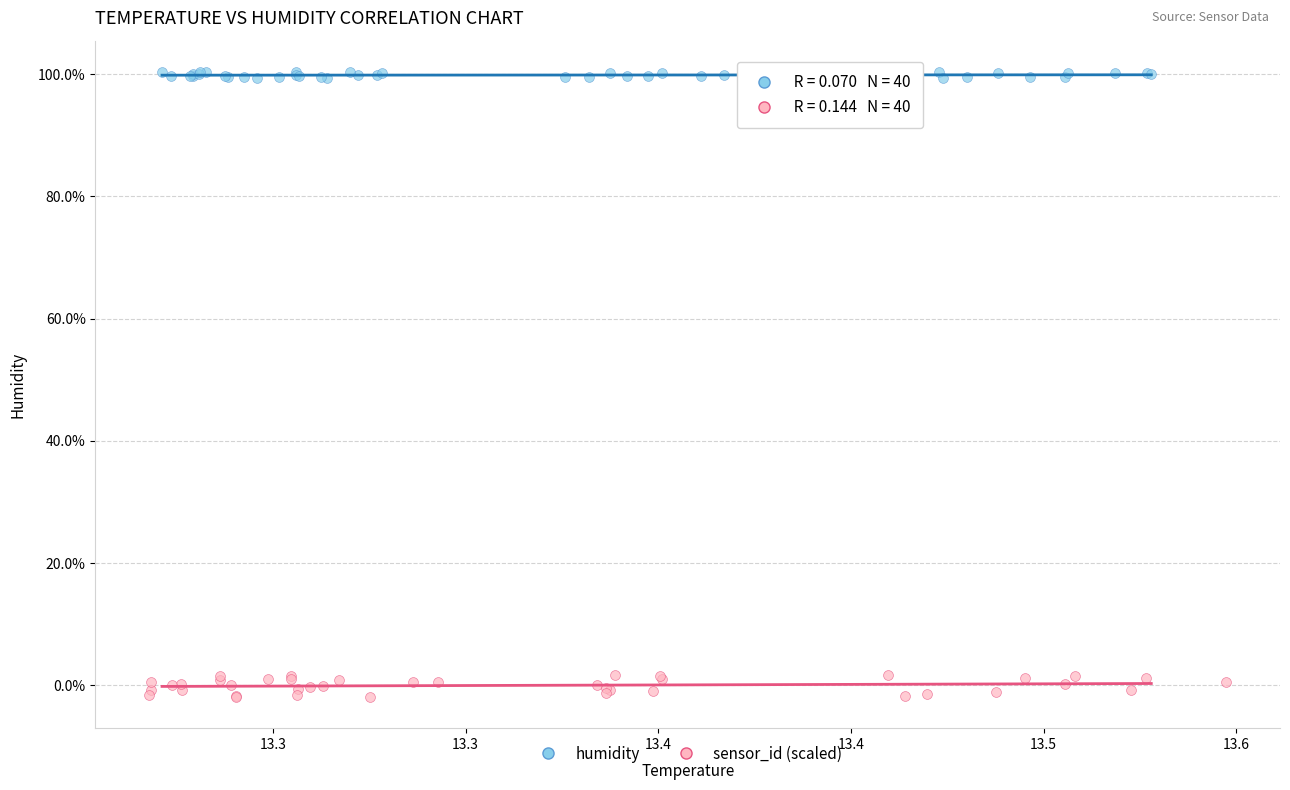

Which series reaches the minimum Y coordinate?

sensor_id (scaled)